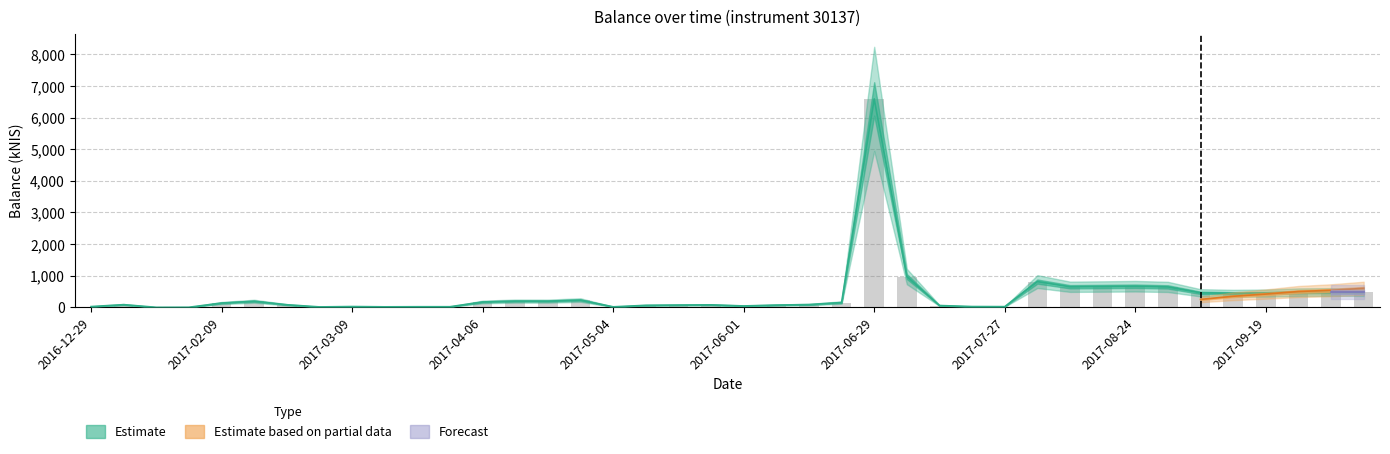

What position from the left is 2017-06-22?

24